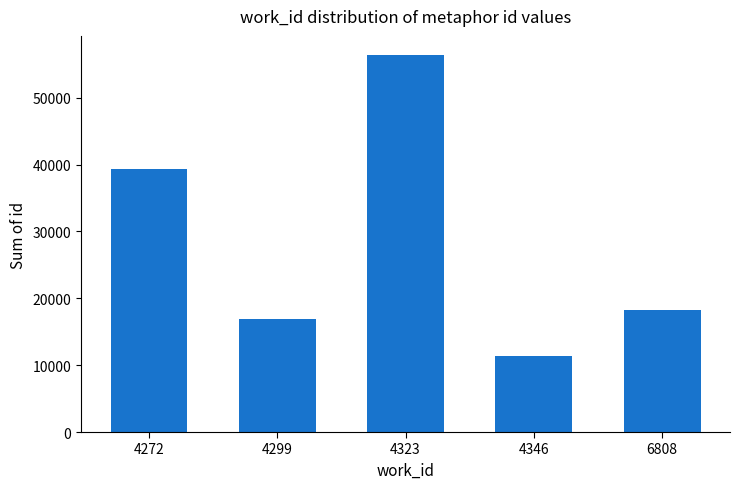

What is the difference between the maximum and minimum values?

45018